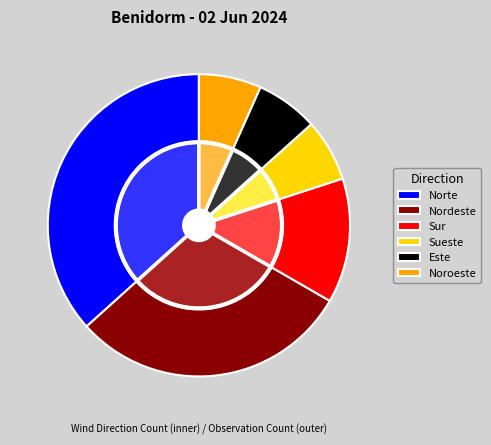

How many segments does this pie chart have?

6